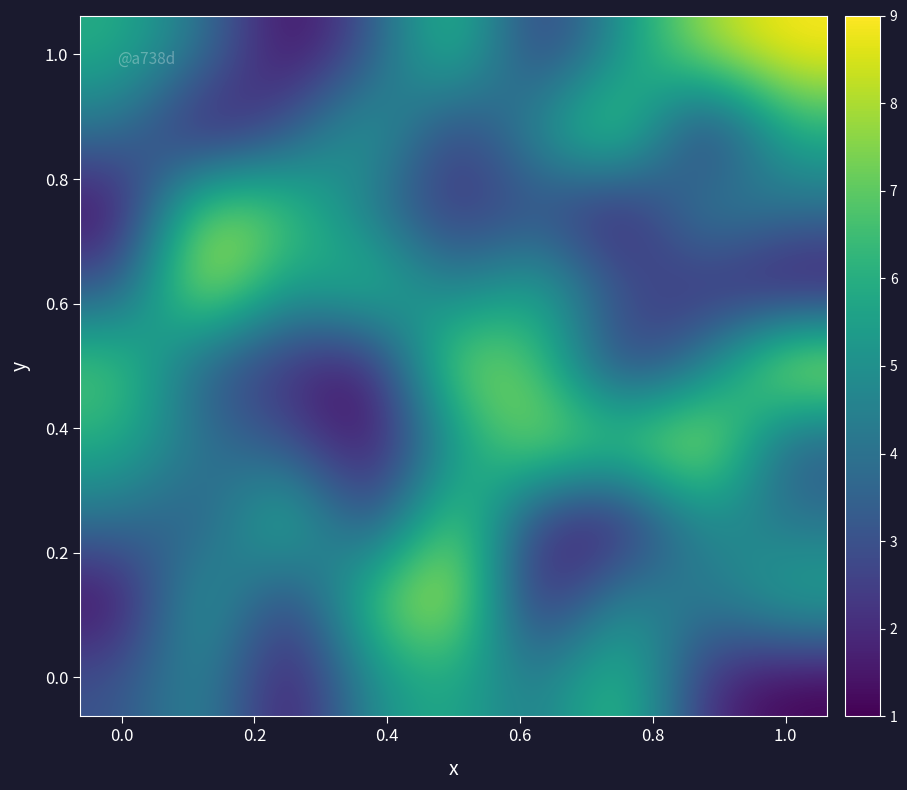

What is the minimum value shown in the chart?

1